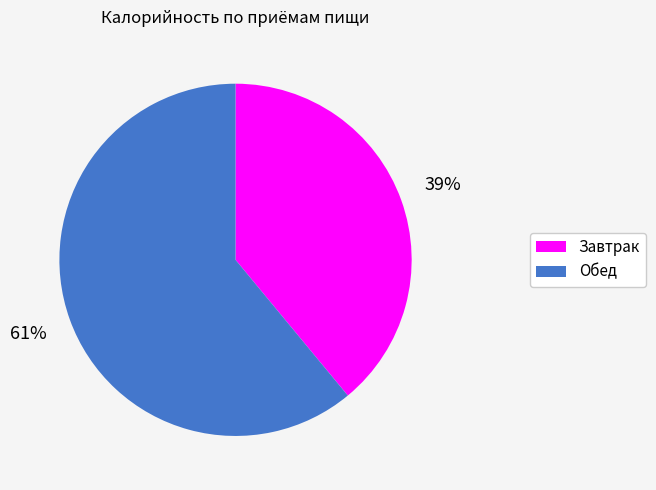

What is the ratio of the value at Обед to the value at Завтрак?

1.6